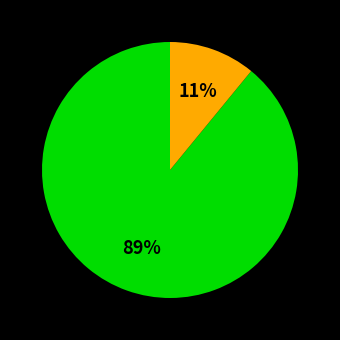

To the nearest percent, what is the average slice percentage?

50%